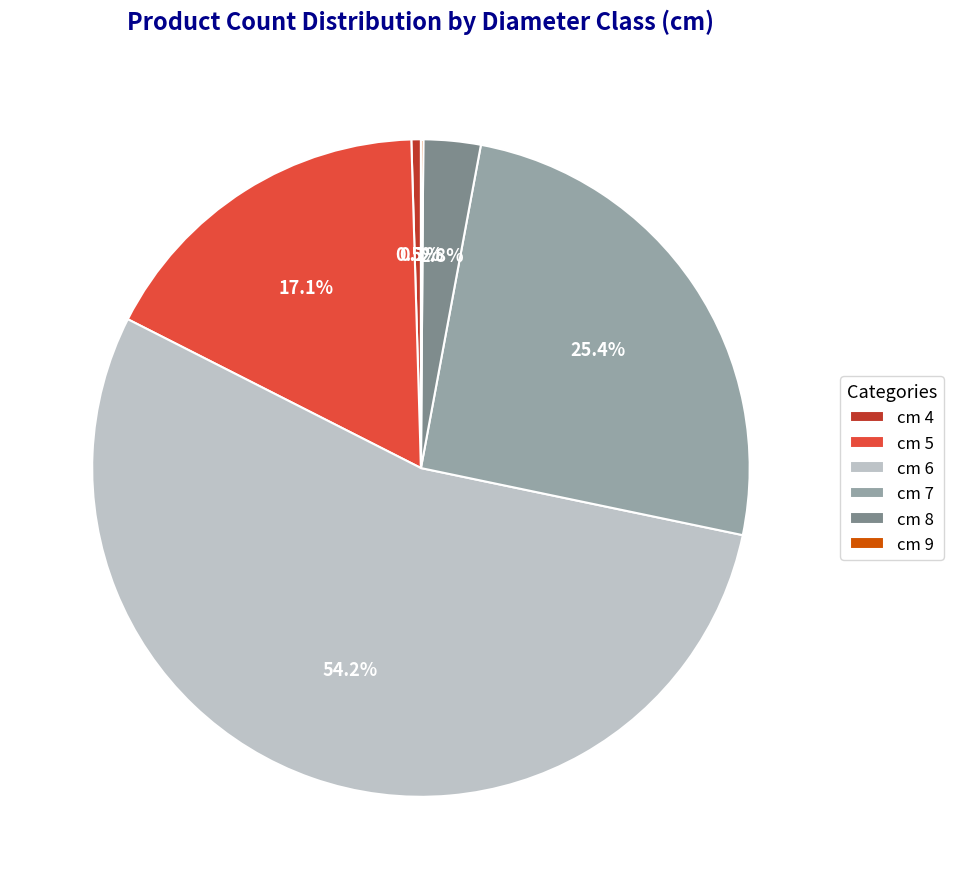

Between cm 4 and cm 7, which is larger?

cm 7